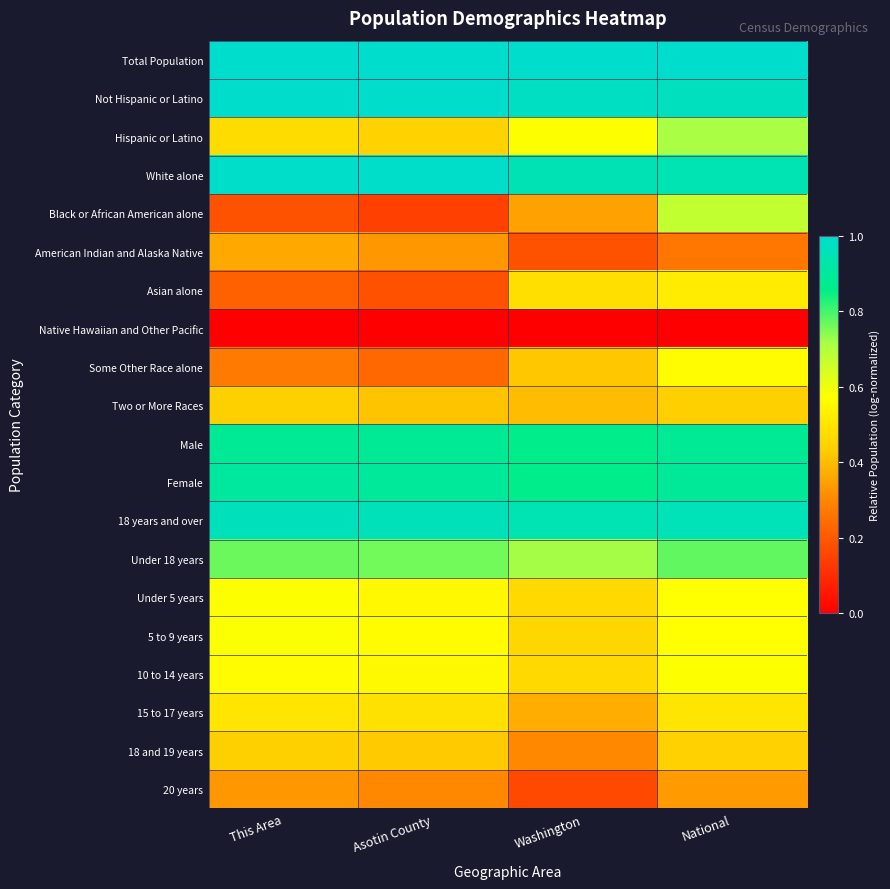

Between This Area and National, which is larger?

This Area